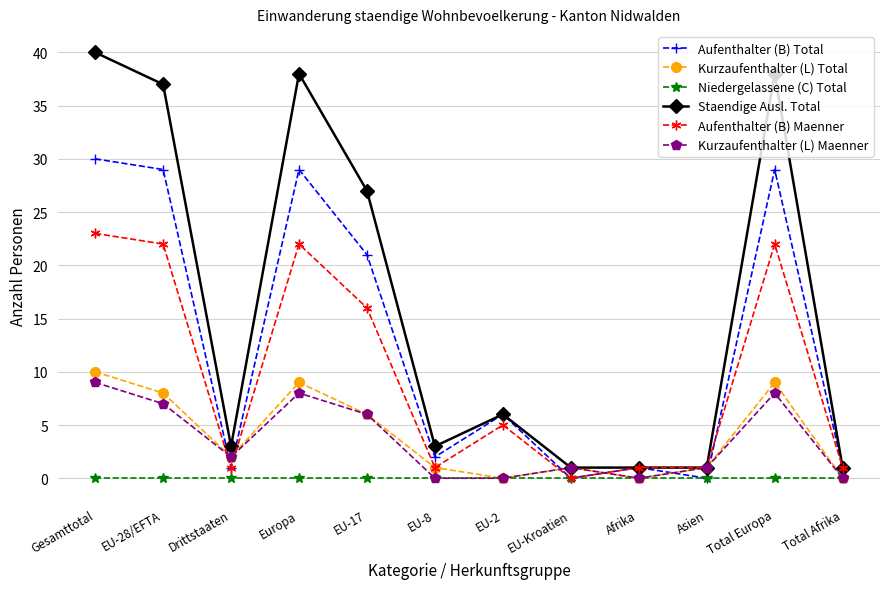

Reading right to left, transcribe all the data shown in this chart.

Aufenthalter (B) Total: Total Afrika=1	Total Europa=29	Asien=0	Afrika=1	EU-Kroatien=0	EU-2=6	EU-8=2	EU-17=21	Europa=29	Drittstaaten=1	EU-28/EFTA=29	Gesamttotal=30
Kurzaufenthalter (L) Total: Total Afrika=0	Total Europa=9	Asien=1	Afrika=0	EU-Kroatien=1	EU-2=0	EU-8=1	EU-17=6	Europa=9	Drittstaaten=2	EU-28/EFTA=8	Gesamttotal=10
Niedergelassene (C) Total: Total Afrika=0	Total Europa=0	Asien=0	Afrika=0	EU-Kroatien=0	EU-2=0	EU-8=0	EU-17=0	Europa=0	Drittstaaten=0	EU-28/EFTA=0	Gesamttotal=0
Staendige Ausl. Total: Total Afrika=1	Total Europa=38	Asien=1	Afrika=1	EU-Kroatien=1	EU-2=6	EU-8=3	EU-17=27	Europa=38	Drittstaaten=3	EU-28/EFTA=37	Gesamttotal=40
Aufenthalter (B) Maenner: Total Afrika=1	Total Europa=22	Asien=1	Afrika=1	EU-Kroatien=0	EU-2=5	EU-8=1	EU-17=16	Europa=22	Drittstaaten=1	EU-28/EFTA=22	Gesamttotal=23
Kurzaufenthalter (L) Maenner: Total Afrika=0	Total Europa=8	Asien=1	Afrika=0	EU-Kroatien=1	EU-2=0	EU-8=0	EU-17=6	Europa=8	Drittstaaten=2	EU-28/EFTA=7	Gesamttotal=9